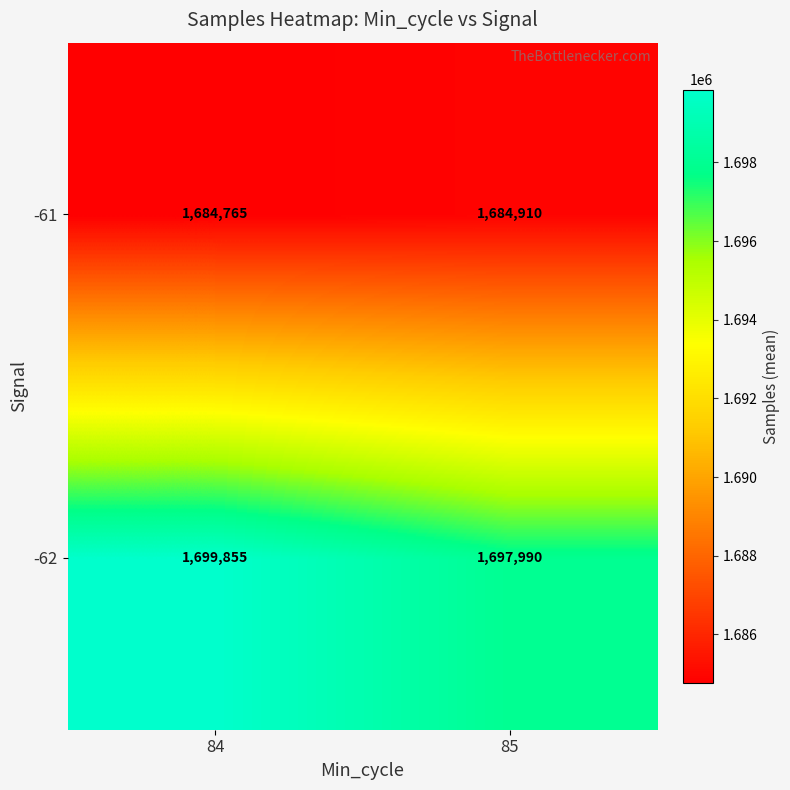

Reading right to left, extract all data points from this chart.

-61: 1684910	1684765
-62: 1697990	1699855